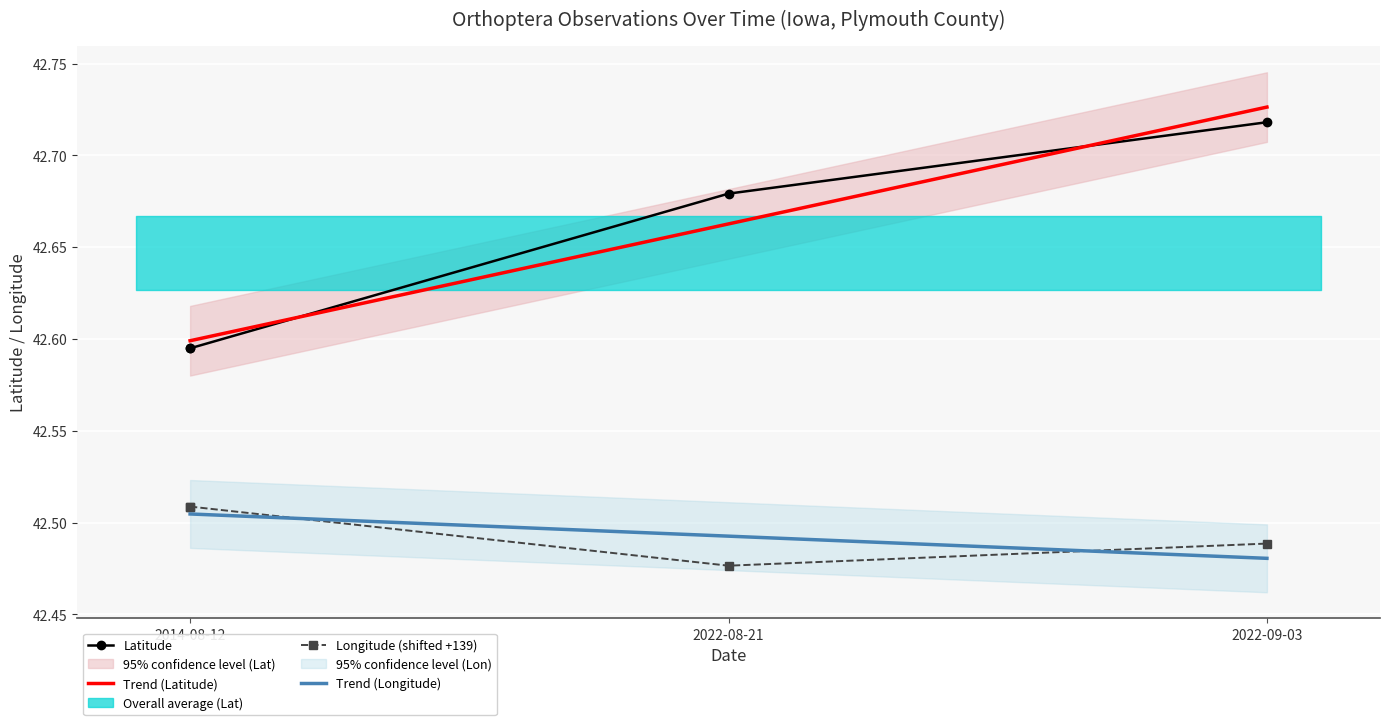

True or false: Trend (Longitude) and Trend (Latitude) intersect in this chart.

False